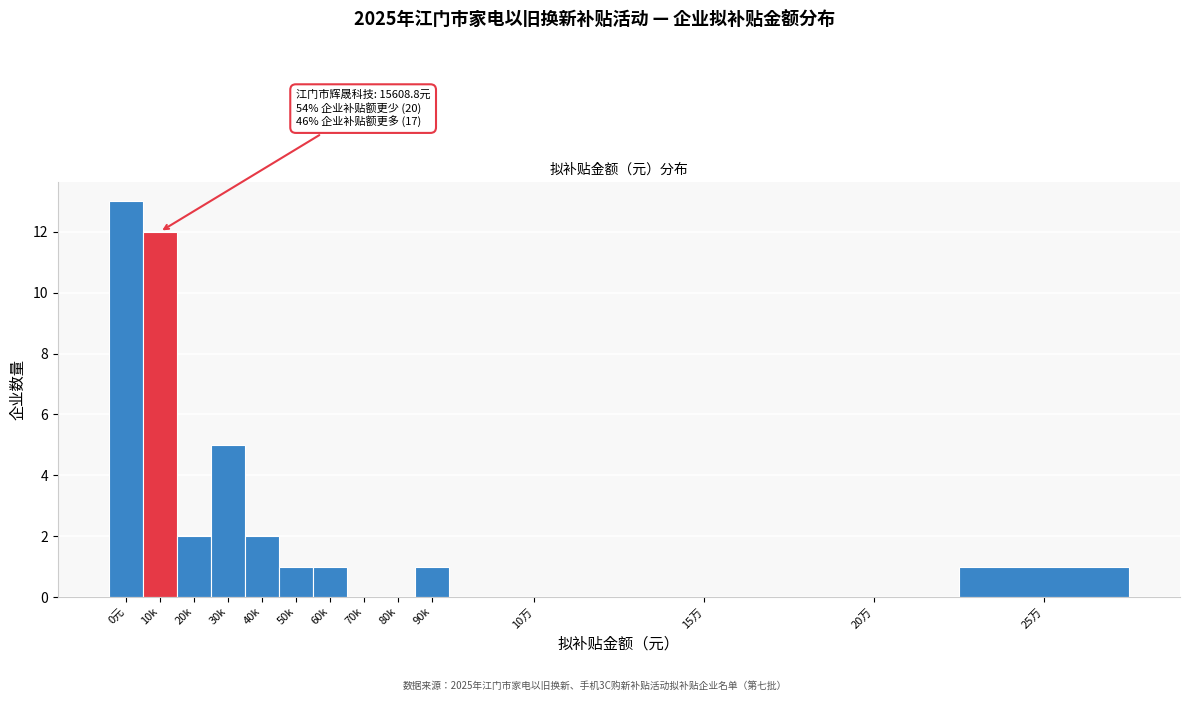

Reading right to left, transcribe all the data shown in this chart.

25万=1	20万=0	15万=0	10万=0	90k=1	80k=0	70k=0	60k=1	50k=1	40k=2	30k=5	20k=2	10k=12	0元=13